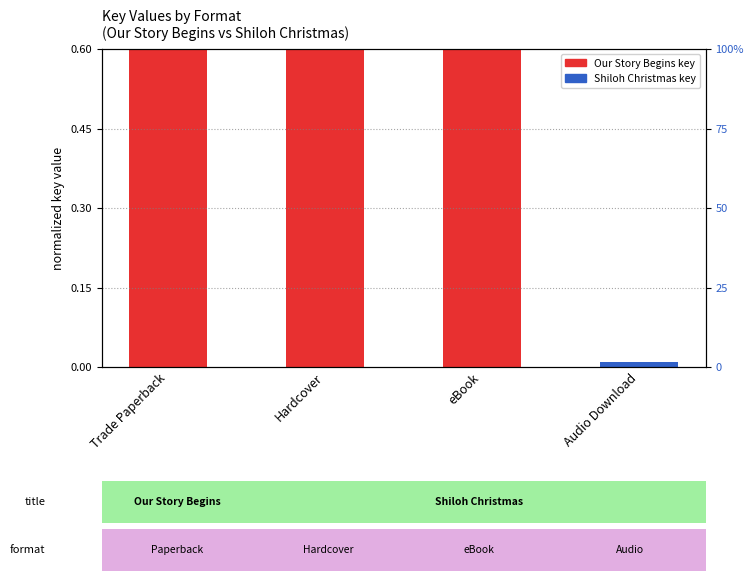

Which series has the largest range (max minus min)?

Our Story Begins (key / max_key)